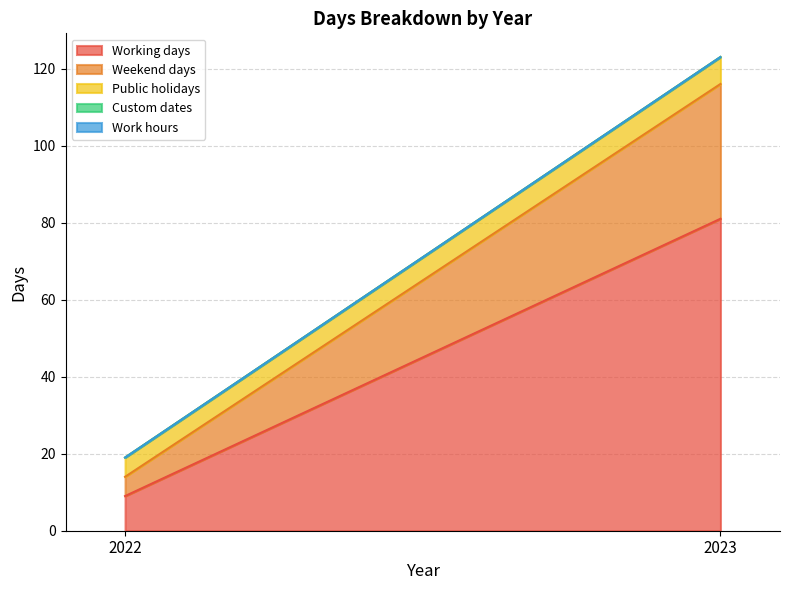

What is the sum of all Public holidays values?

12